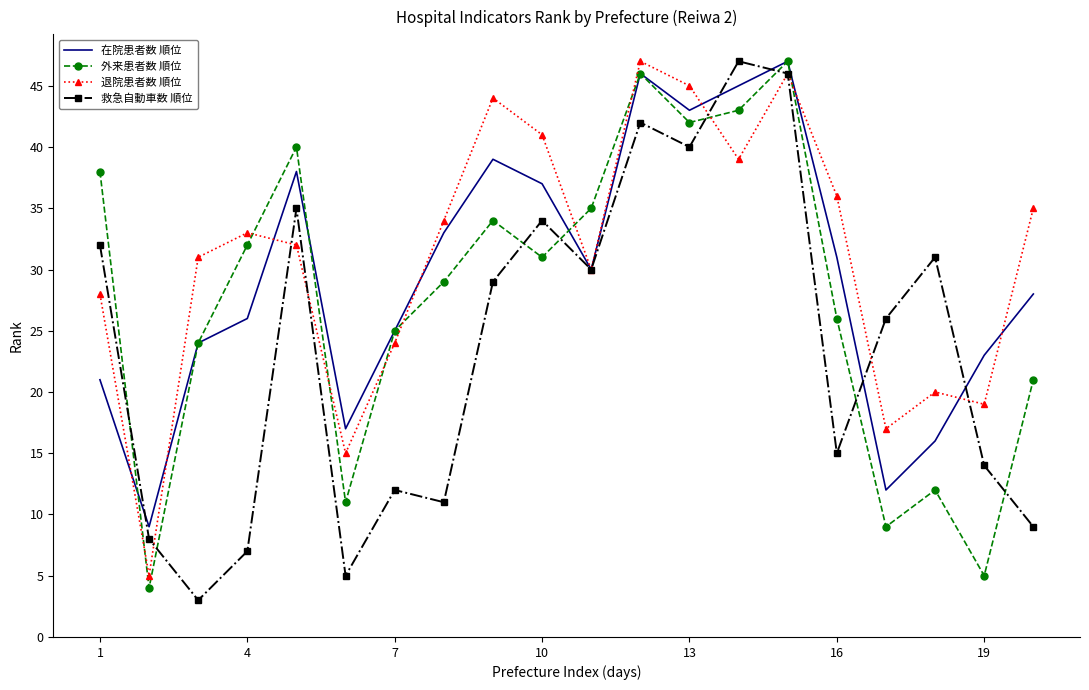

List the series in order of their overall mean, lowest first.

救急自動車数 順位, 外来患者数 順位, 在院患者数 順位, 退院患者数 順位